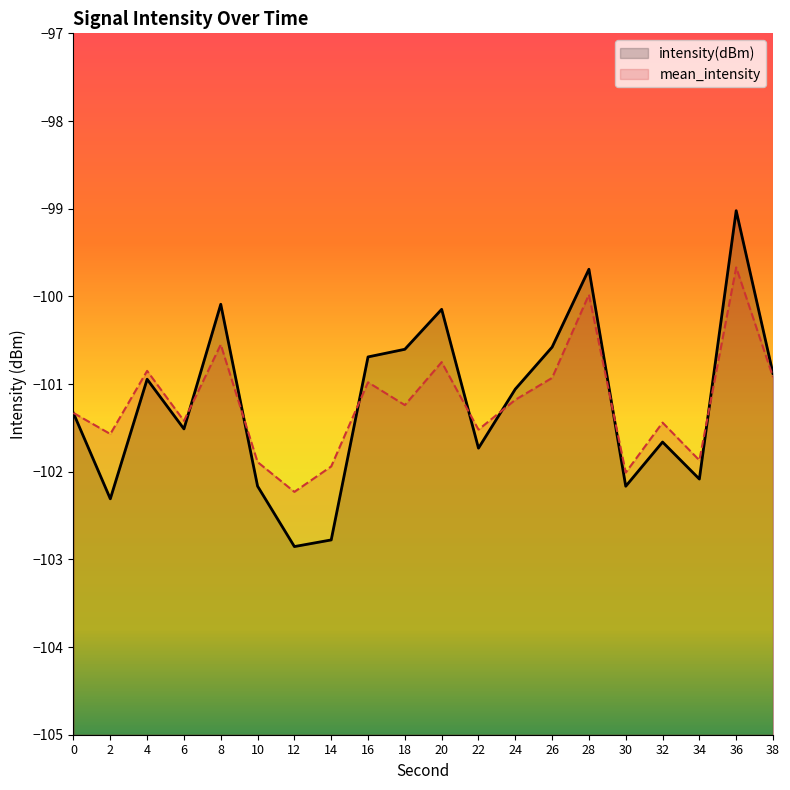

The value of intensity(dBm) at 6 is -56.4. True or false?

False